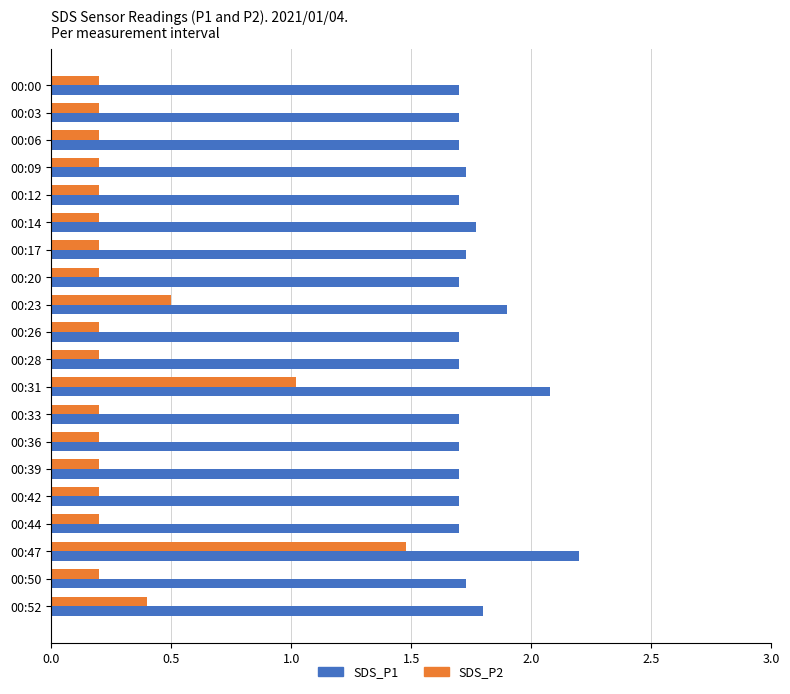

What is the difference between the second highest and second lowest values in the SDS_P1 series?

0.4